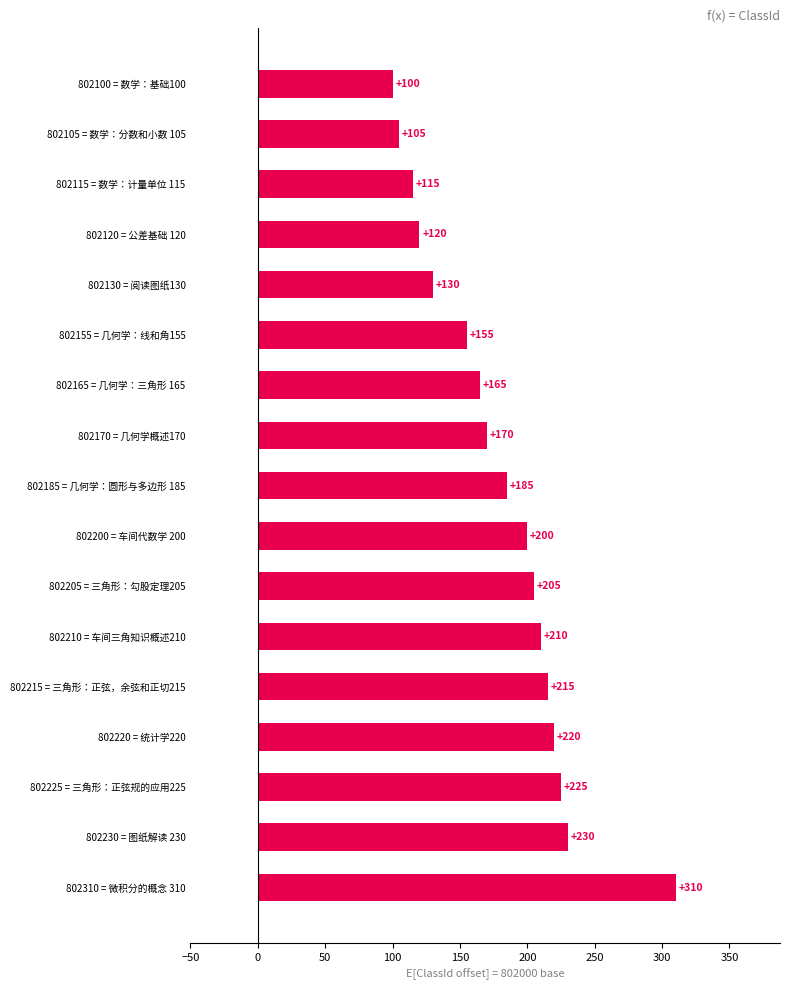

At which category does the chart reach its peak across all series?

802310 = 微积分的概念 310